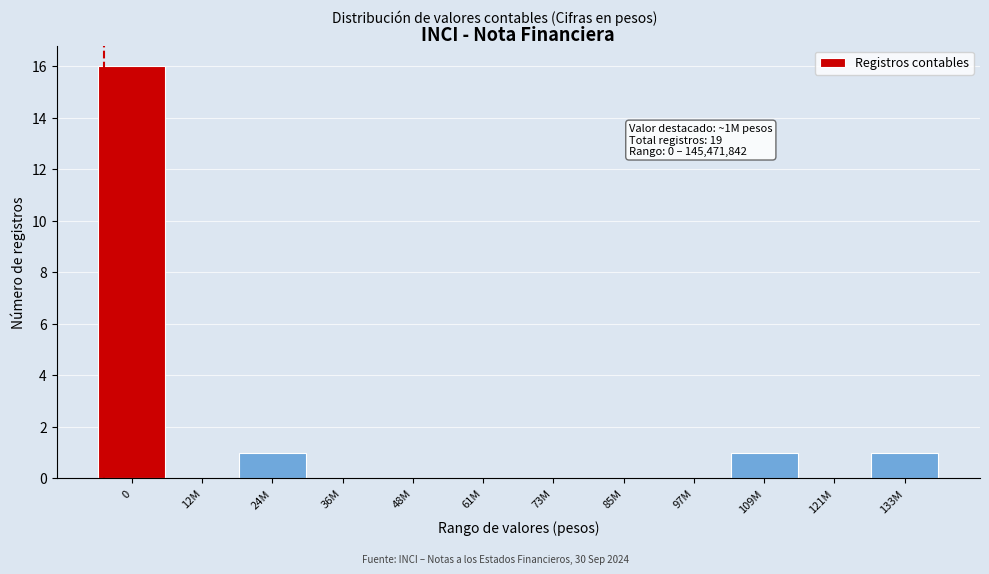

Reading left to right, list all the values displayed in this chart.

0=16	12M=0	24M=1	36M=0	48M=0	61M=0	73M=0	85M=0	97M=0	109M=1	121M=0	133M=1